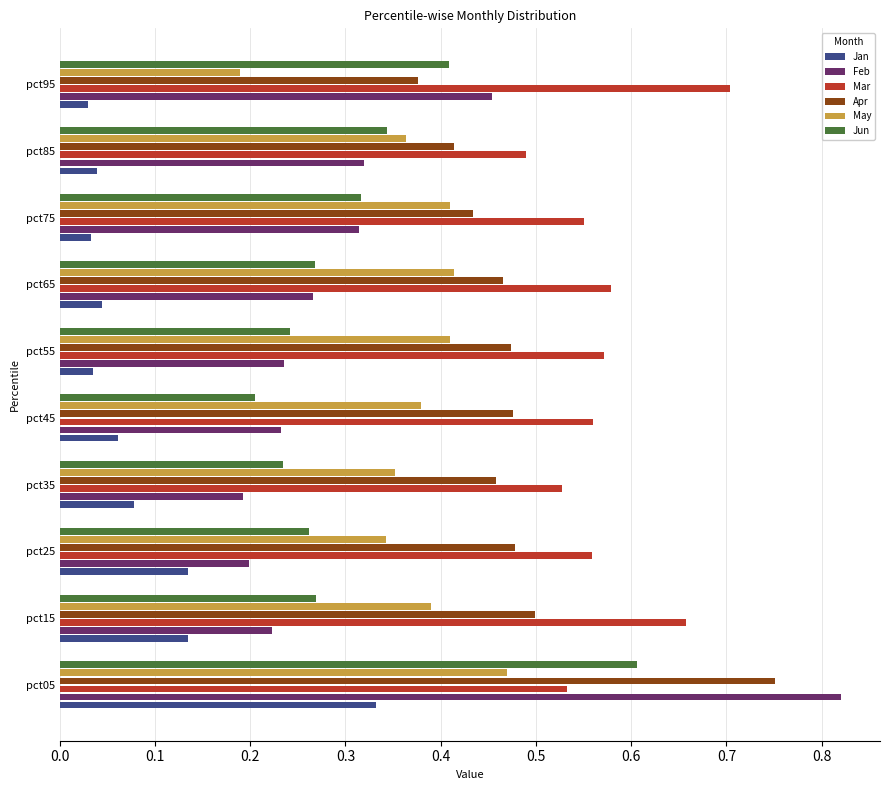

How many Mar values are between 0 and 1?

10